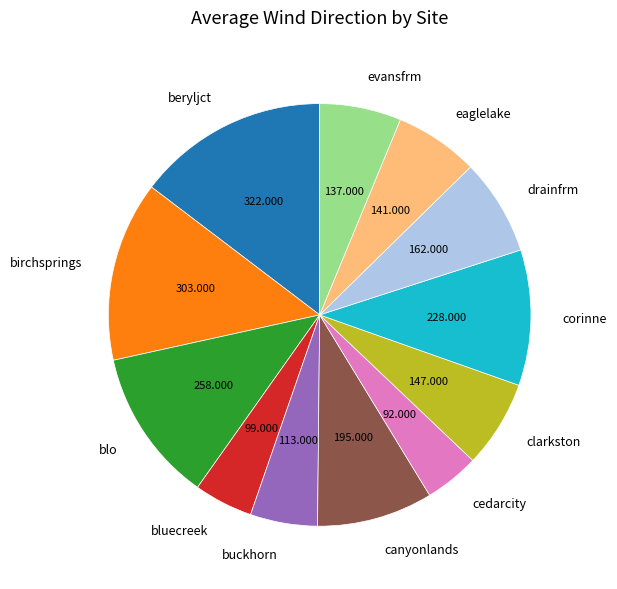

Count the number of slices in the pie.

12